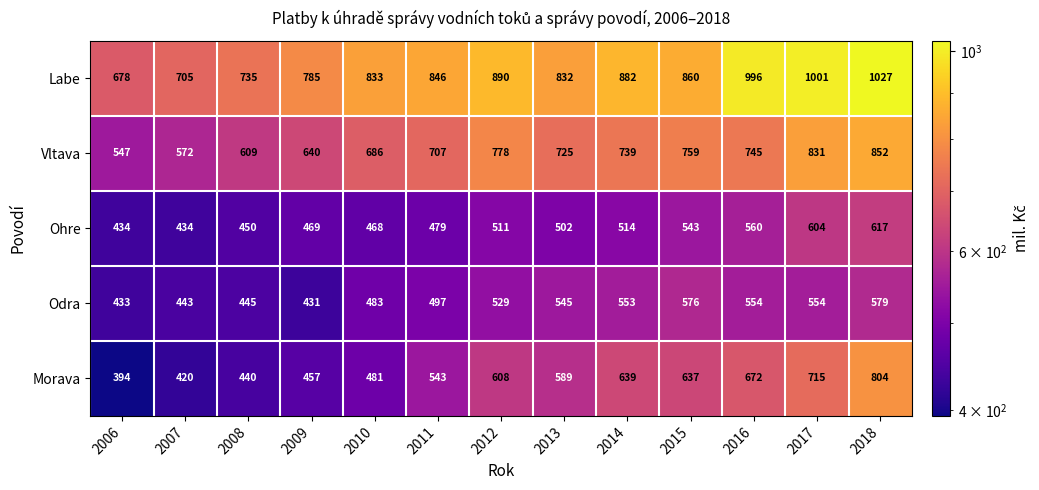

Which series has the largest total across all categories?

Labe